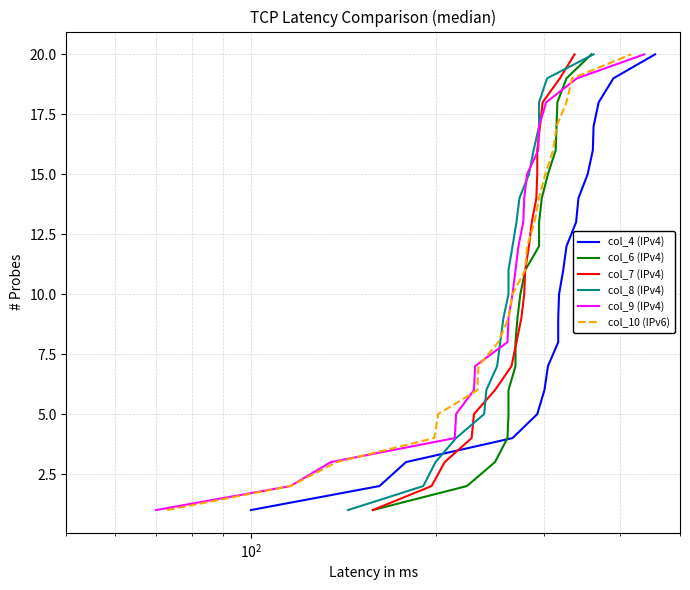

Is it true that col_9 (IPv4) equals 12 at 17?

False